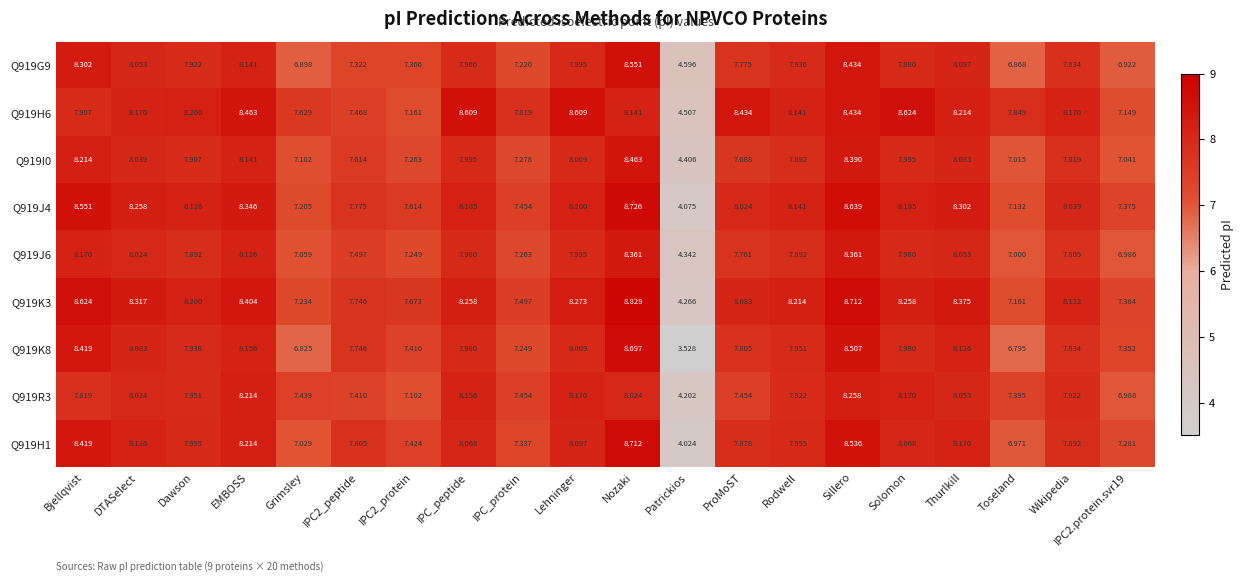

At which category is the sum across all series the highest?

Nozaki